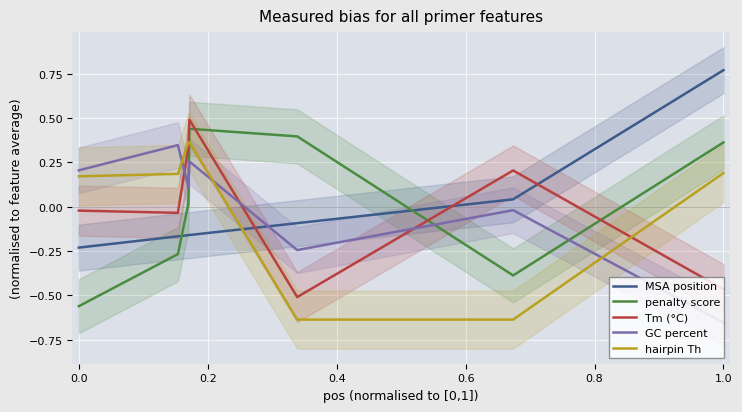

After their last crossing, which series has the higher values: Tm (°C) or GC percent?

Tm (°C)